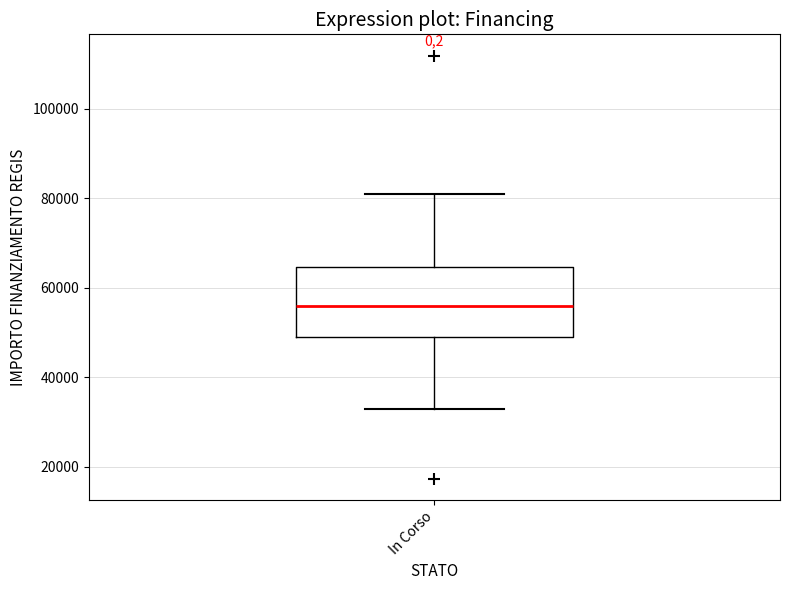

Transcribe this box plot: give where the median line is, the range the box spans, and where the two whiskers end, as read against the y-axis. The values are not printed on the chart, so give them approximately, as read against the axis.

median 56000, box 50000 to 64000, whiskers 32000 to 80000